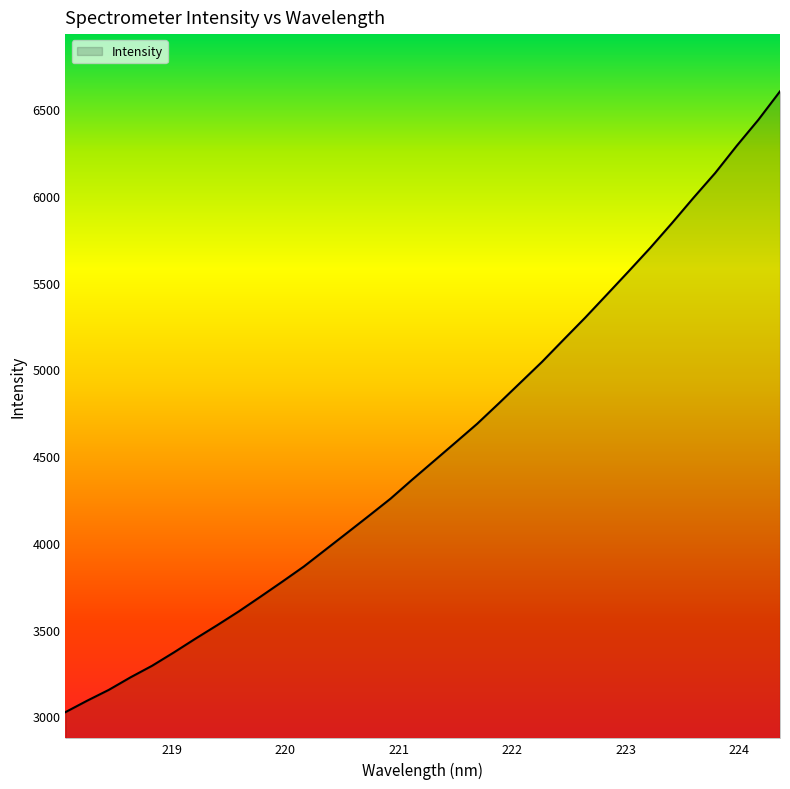

What is the smallest value displayed?

3023.5